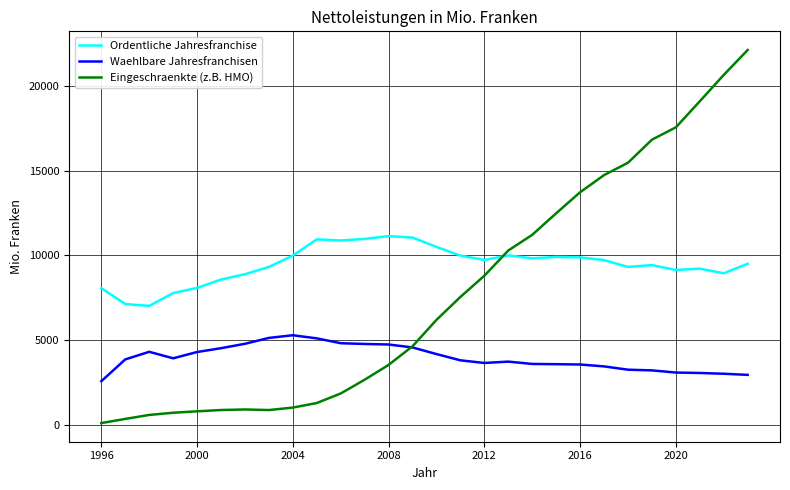

True or false: Waehlbare Jahresfranchisen and Ordentliche Jahresfranchise cross at least once.

False